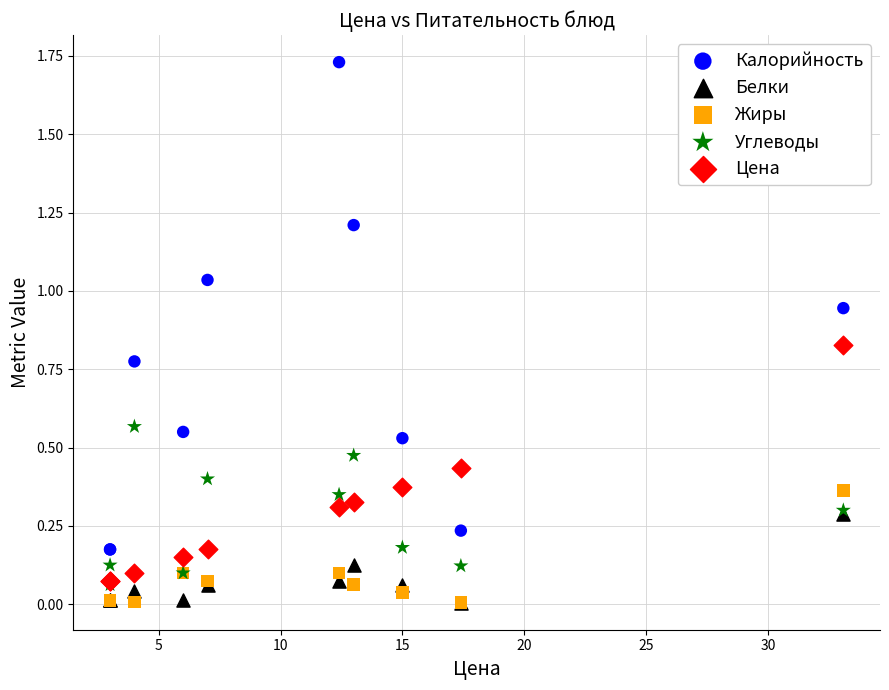

What are all the series names shown in the legend?

Калорийность, Белки, Жиры, Углеводы, Цена